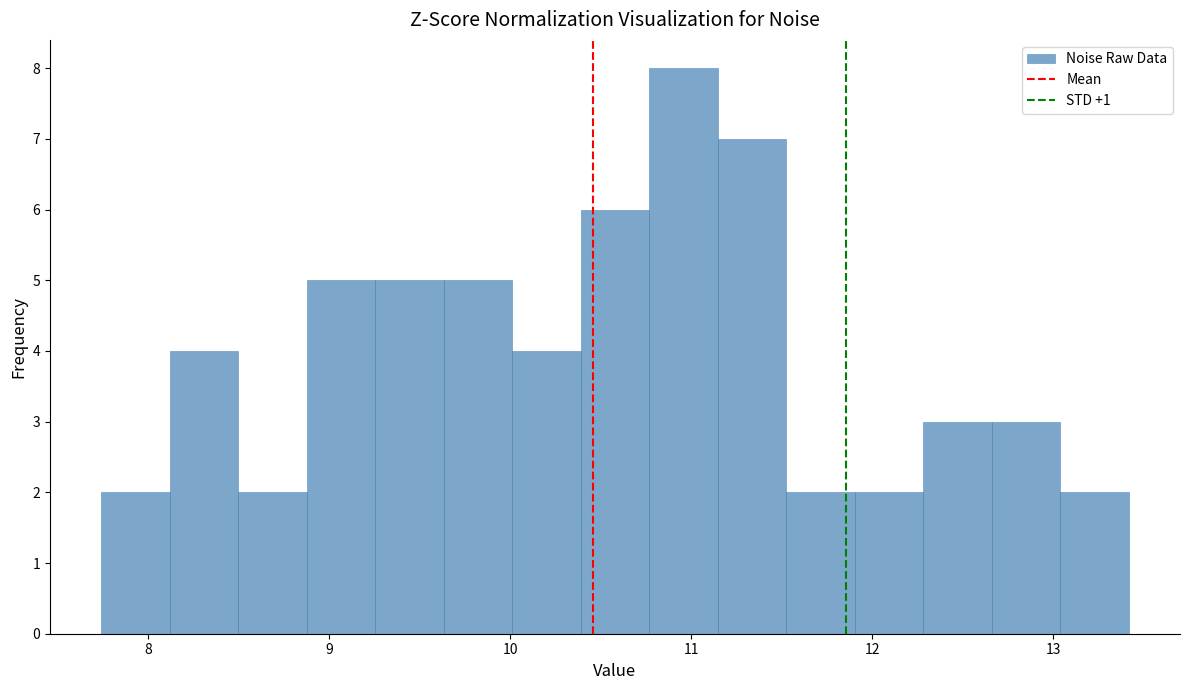

Read against the x-axis, roughly where is the centre of the tallest bar?

11.0